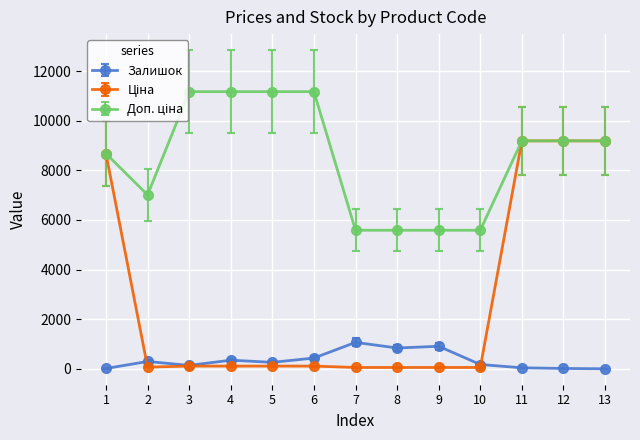

True or false: Доп. ціна and Ціна cross at least once.

False